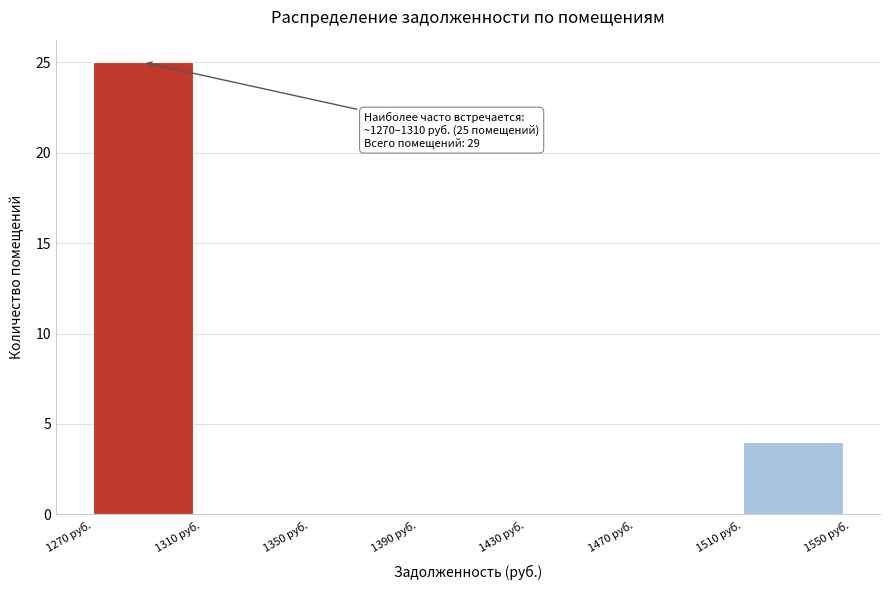

Which range on the x-axis has the tallest bar?

1270 to 1310